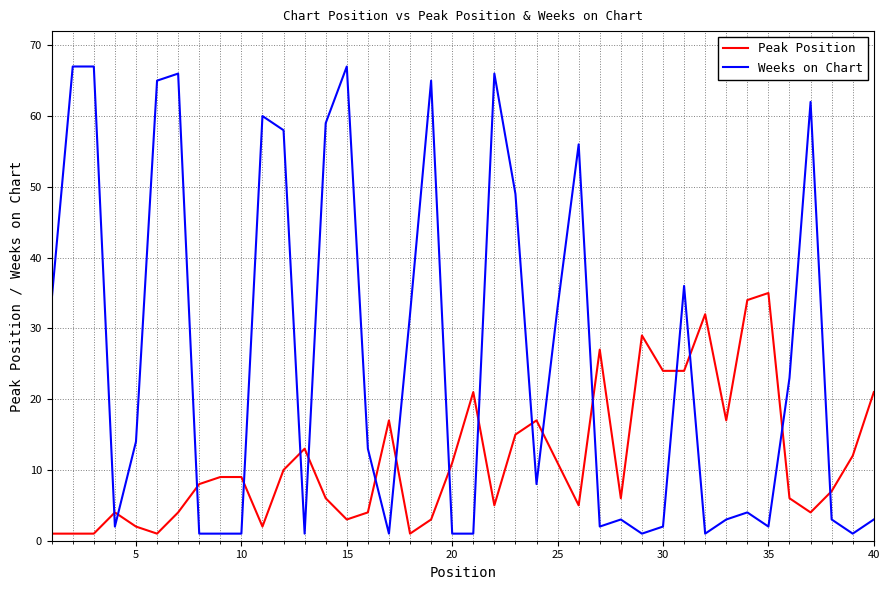

How many intersections are there between Weeks on Chart and Peak Position?

17